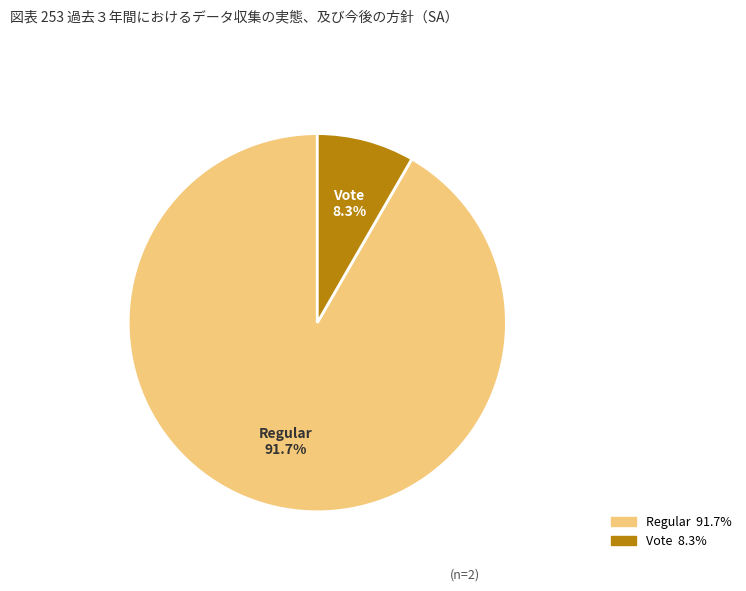

To the nearest percent, what portion does Vote represent?

8%